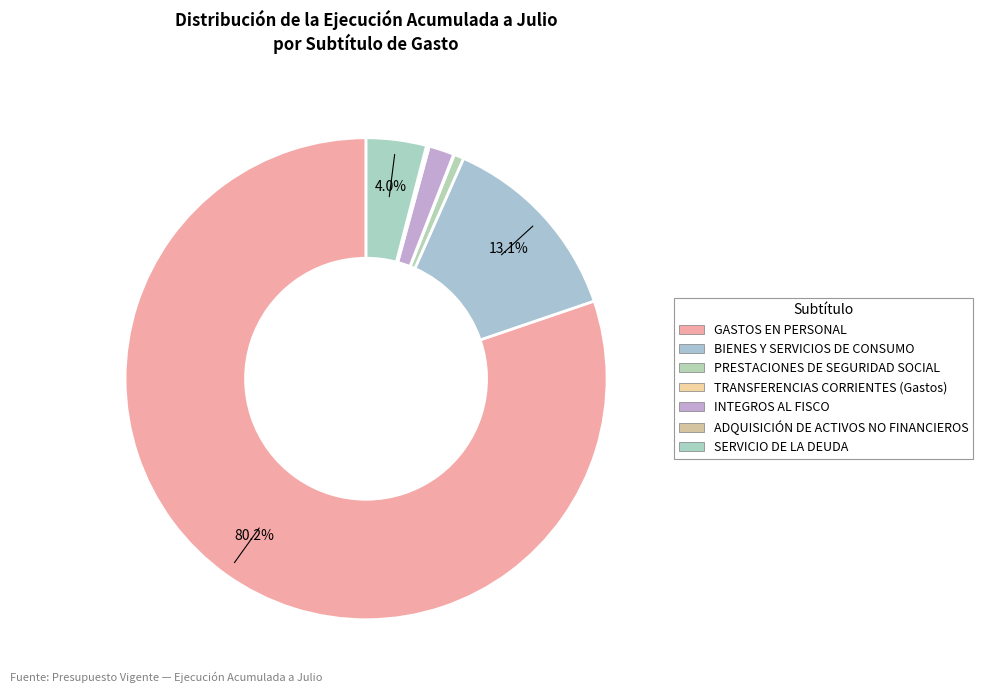

Rank the categories by value from lowest to highest.

TRANSFERENCIAS CORRIENTES (Gastos), ADQUISICIÓN DE ACTIVOS NO FINANCIEROS, PRESTACIONES DE SEGURIDAD SOCIAL, INTEGROS AL FISCO, SERVICIO DE LA DEUDA, BIENES Y SERVICIOS DE CONSUMO, GASTOS EN PERSONAL